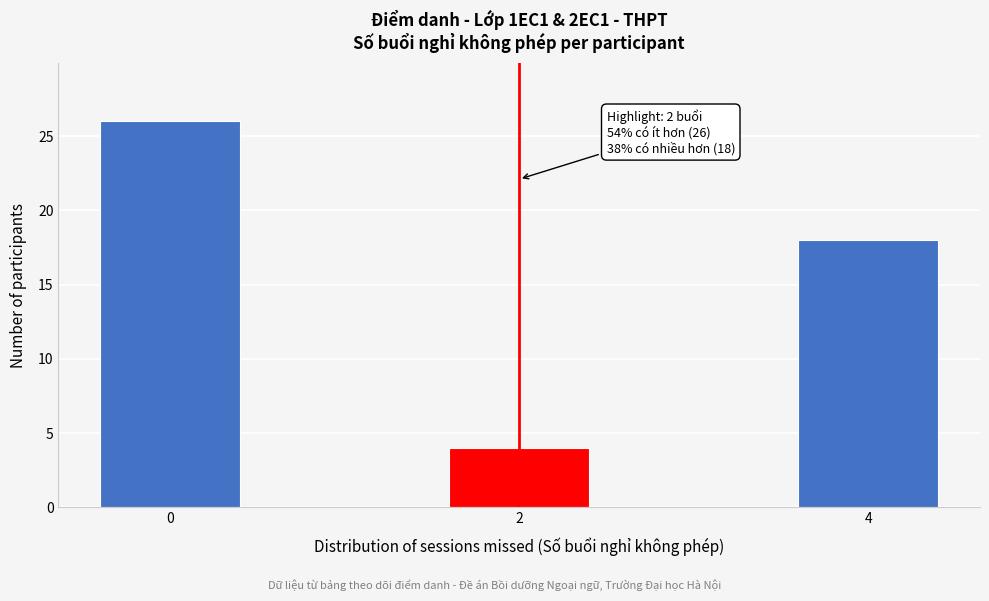

Reading left to right, transcribe all the data shown in this chart.

0=26	2=4	4=18